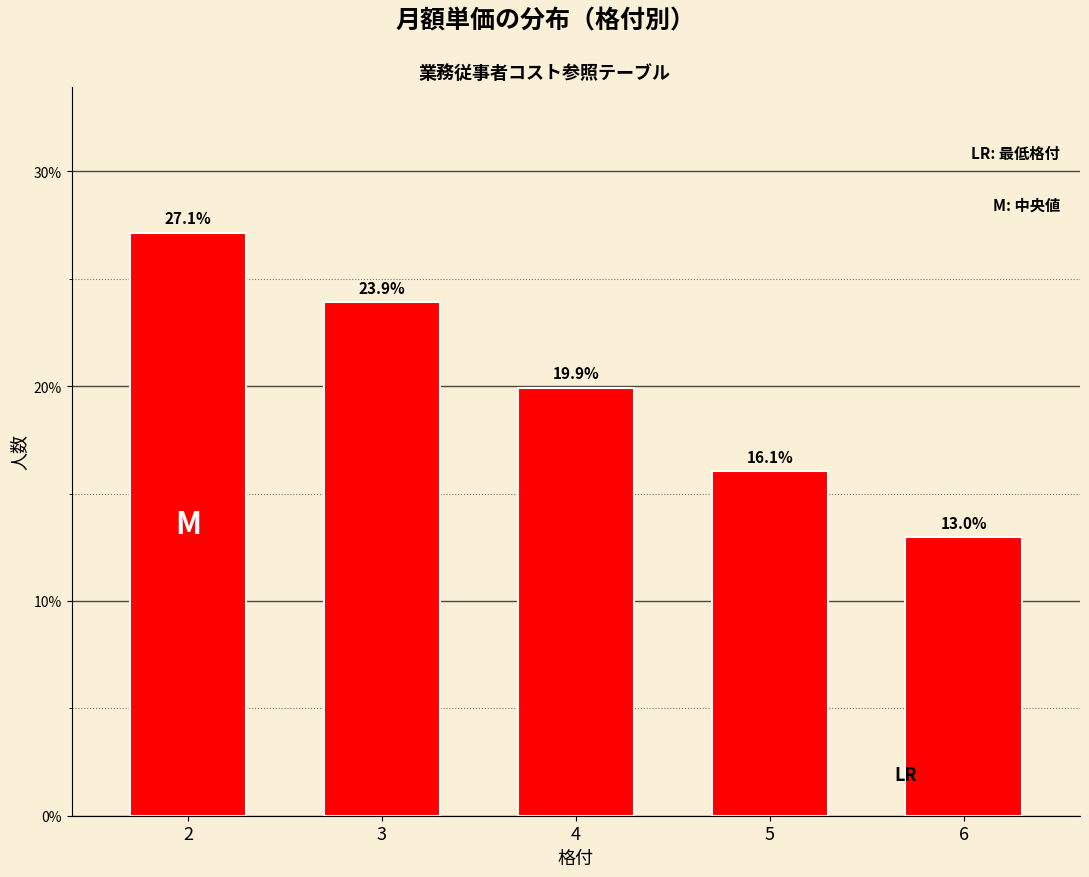

Reading left to right, transcribe all the data shown in this chart.

27.1	23.9	19.9	16.1	13.0